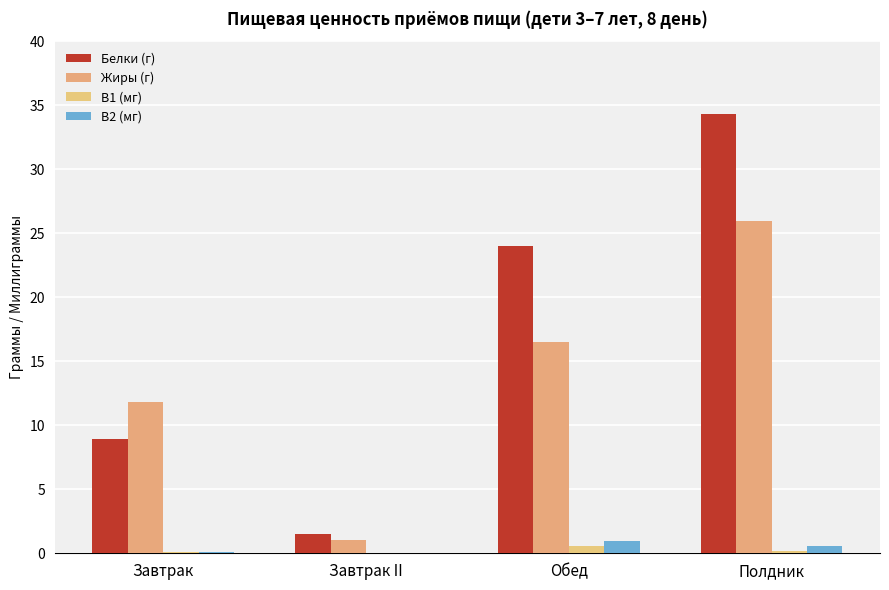

Reading right to left, what are all the values shown in this chart?

Белки (г): Полдник=34.3	Обед=24.0	Завтрак II=1.5	Завтрак=8.9
Жиры (г): Полдник=25.9	Обед=16.5	Завтрак II=1.0	Завтрак=11.8
B1 (мг): Полдник=0.2	Обед=0.6	Завтрак II=0.0	Завтрак=0.1
B2 (мг): Полдник=0.6	Обед=0.9	Завтрак II=0.1	Завтрак=0.1